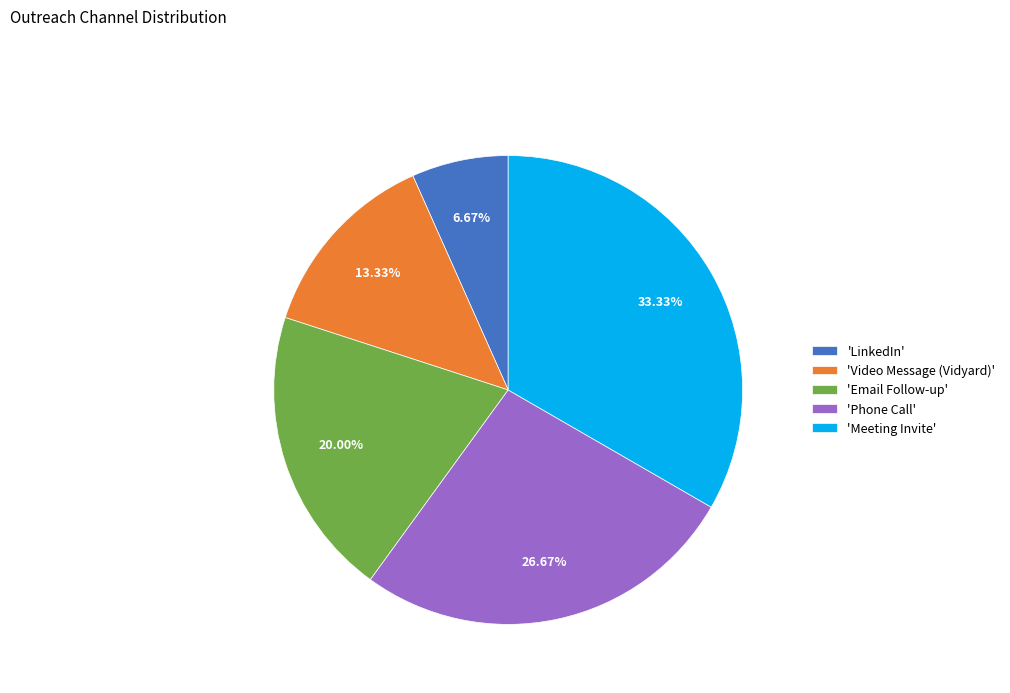

Rank the categories by value from highest to lowest.

'Meeting Invite', 'Phone Call', 'Email Follow-up', 'Video Message (Vidyard)', 'LinkedIn'